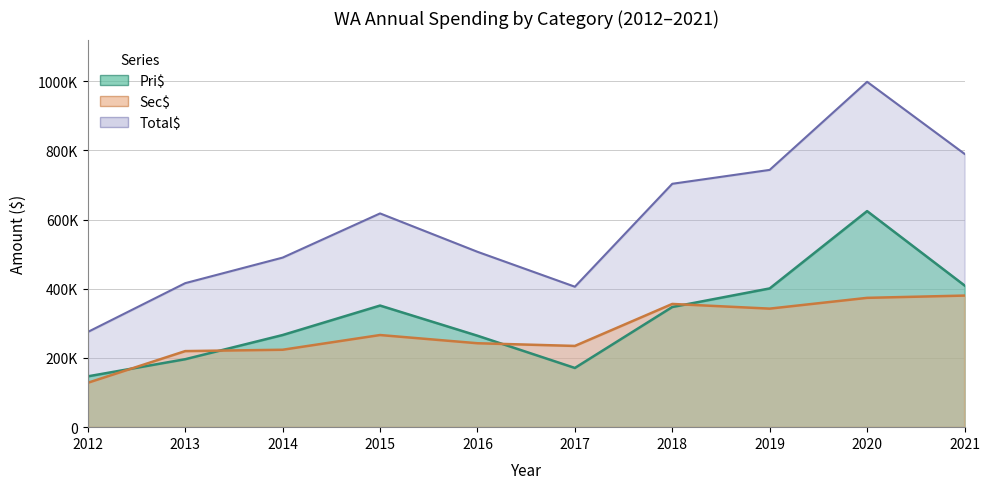

At how many categories does at least one series exceed 383471?

9